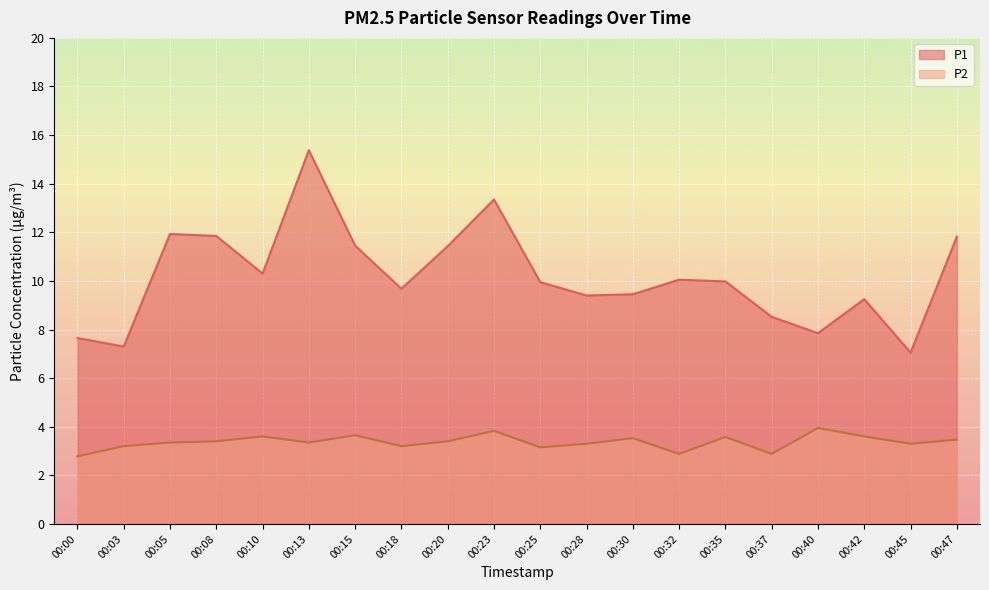

True or false: P1 and P2 intersect in this chart.

False